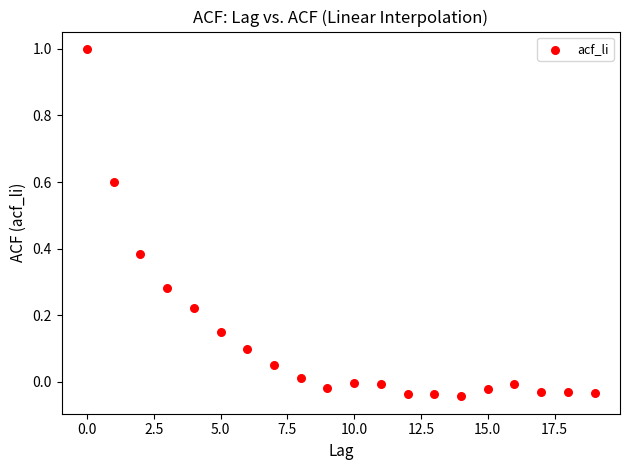

What is the range of Y values (max minus min)?

1.0